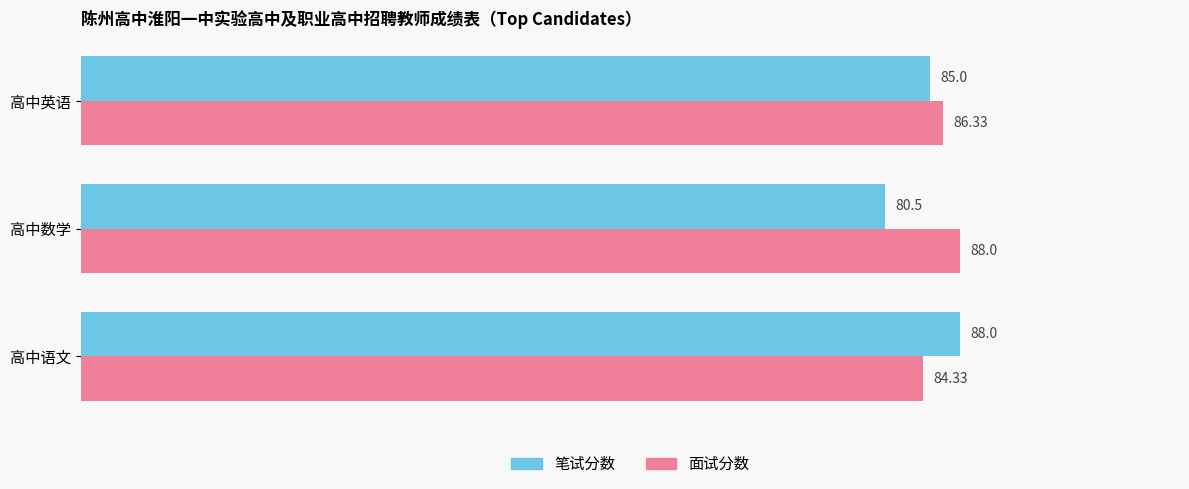

What are all the series names shown in the legend?

笔试分数, 面试分数